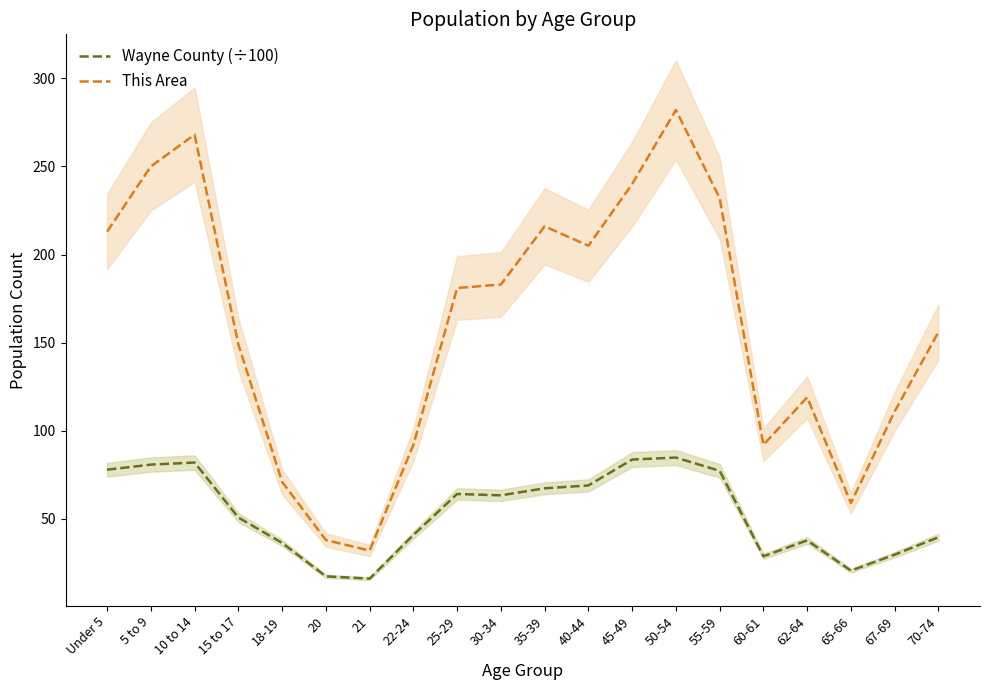

Is it true that Wayne County (÷100) equals 83.7 at 45-49?

True